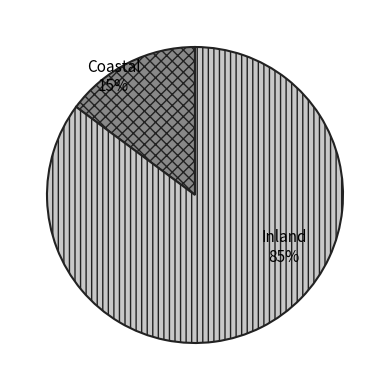

How many slices are in this pie chart?

2